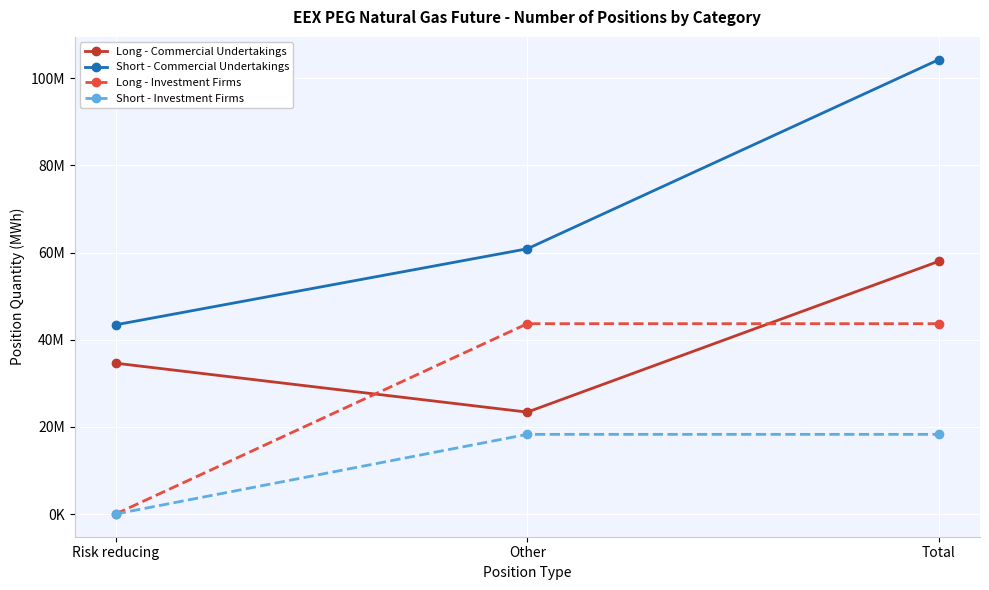

True or false: Long - Commercial Undertakings has a value of 34607065 at Risk reducing.

True